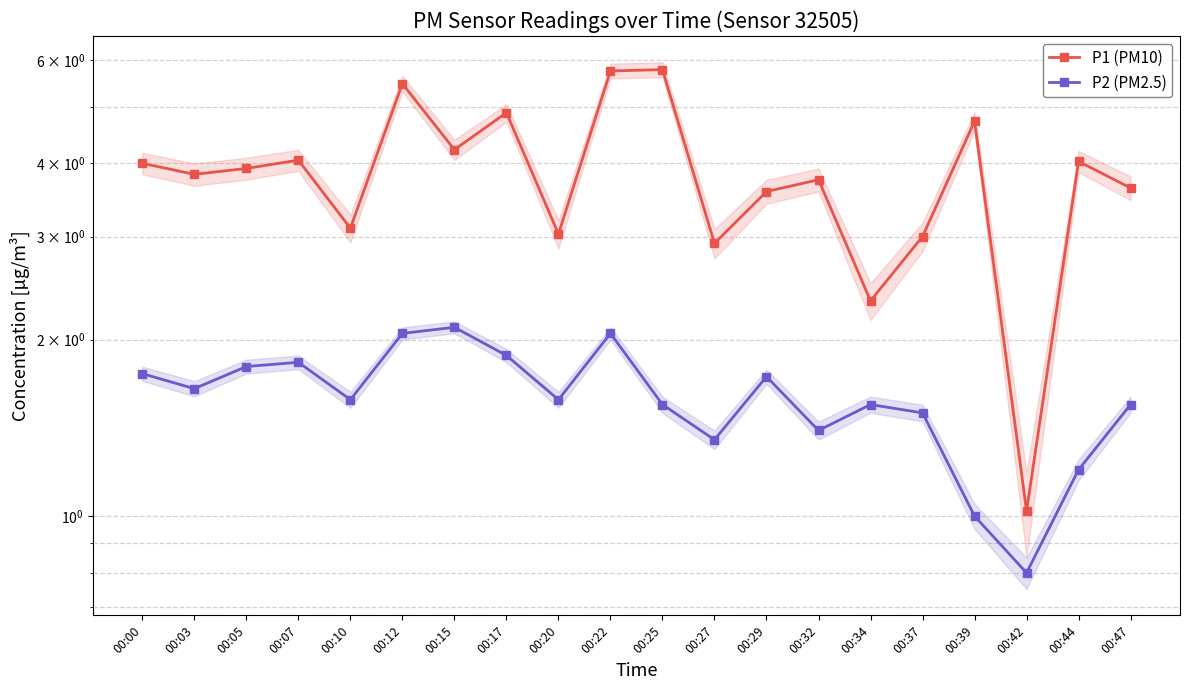

Between 00:00 and 00:37, which series saw the biggest shift?

P1 (PM10)